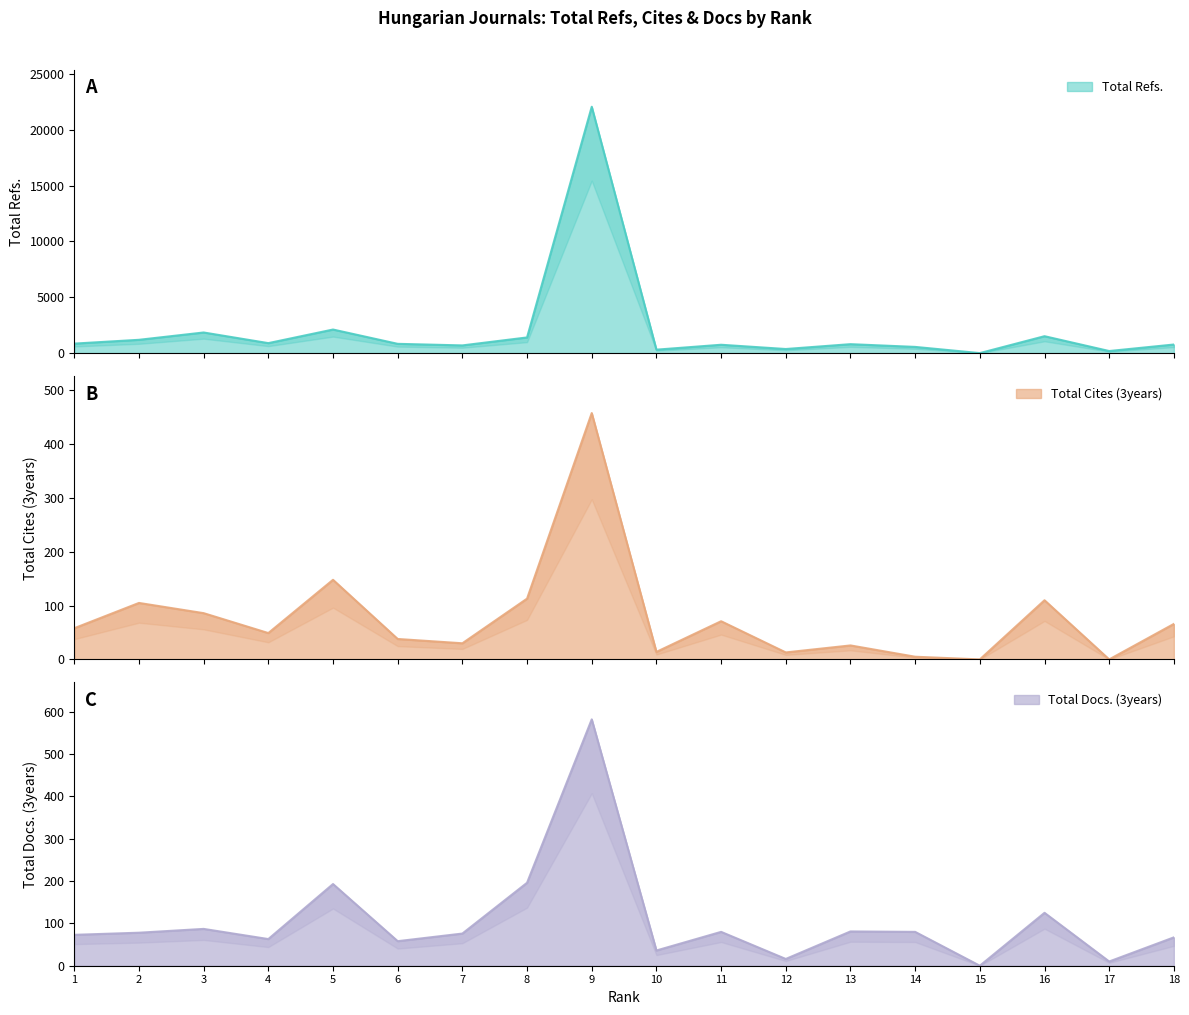

Reading left to right, list all the values displayed in this chart.

Total Refs.: 850	1190	1846	893	2110	830	689	1402	22052	308	747	366	800	555	0	1513	186	768
Total Cites (3years): 58	105	86	49	148	38	30	113	458	14	71	13	26	5	0	110	0	66
Total Docs. (3years): 73	78	87	63	193	58	76	196	582	36	80	16	81	80	0	125	10	67